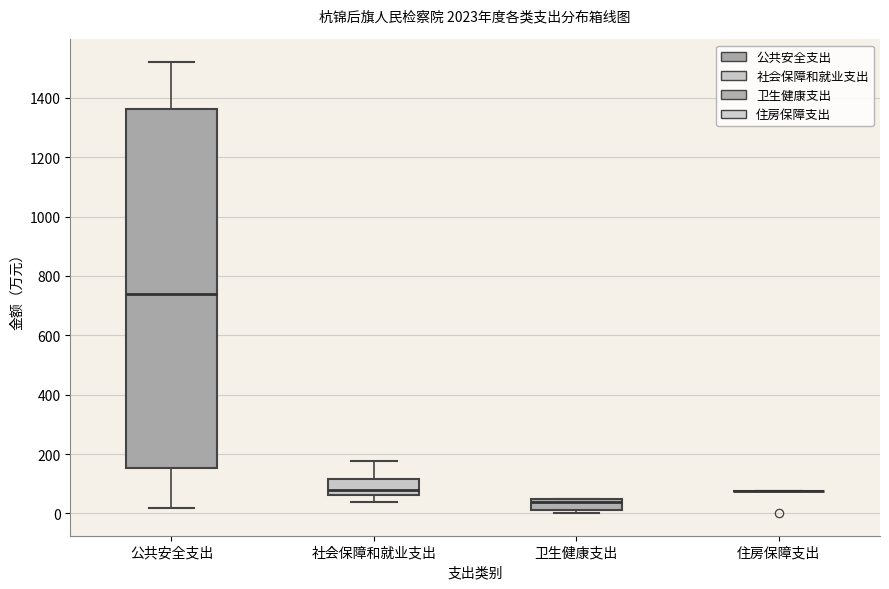

Reading left to right, transcribe this box plot: for each box, give where its median line is, the range the box spans, and where its two whiskers end, as read against the y-axis. The values are not printed on the chart, so give them approximately, as read against the axis.

公共安全支出: median 740, box 160 to 1360, whiskers 20 to 1520
社会保障和就业支出: median 80, box 60 to 120, whiskers 40 to 180
卫生健康支出: median 40 (just below the box's upper edge), box 20 to 40, whiskers 0 to 40
住房保障支出: box collapsed to a line at 80, whiskers 80 to 80